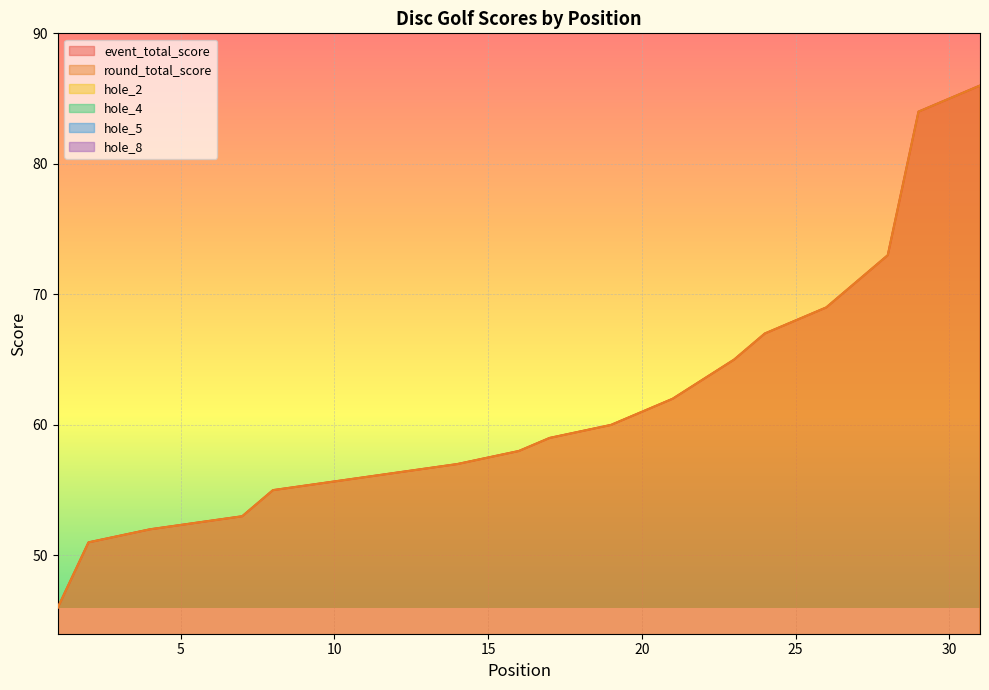

What is the value of the hole_2 point at the 13th from the left?

2